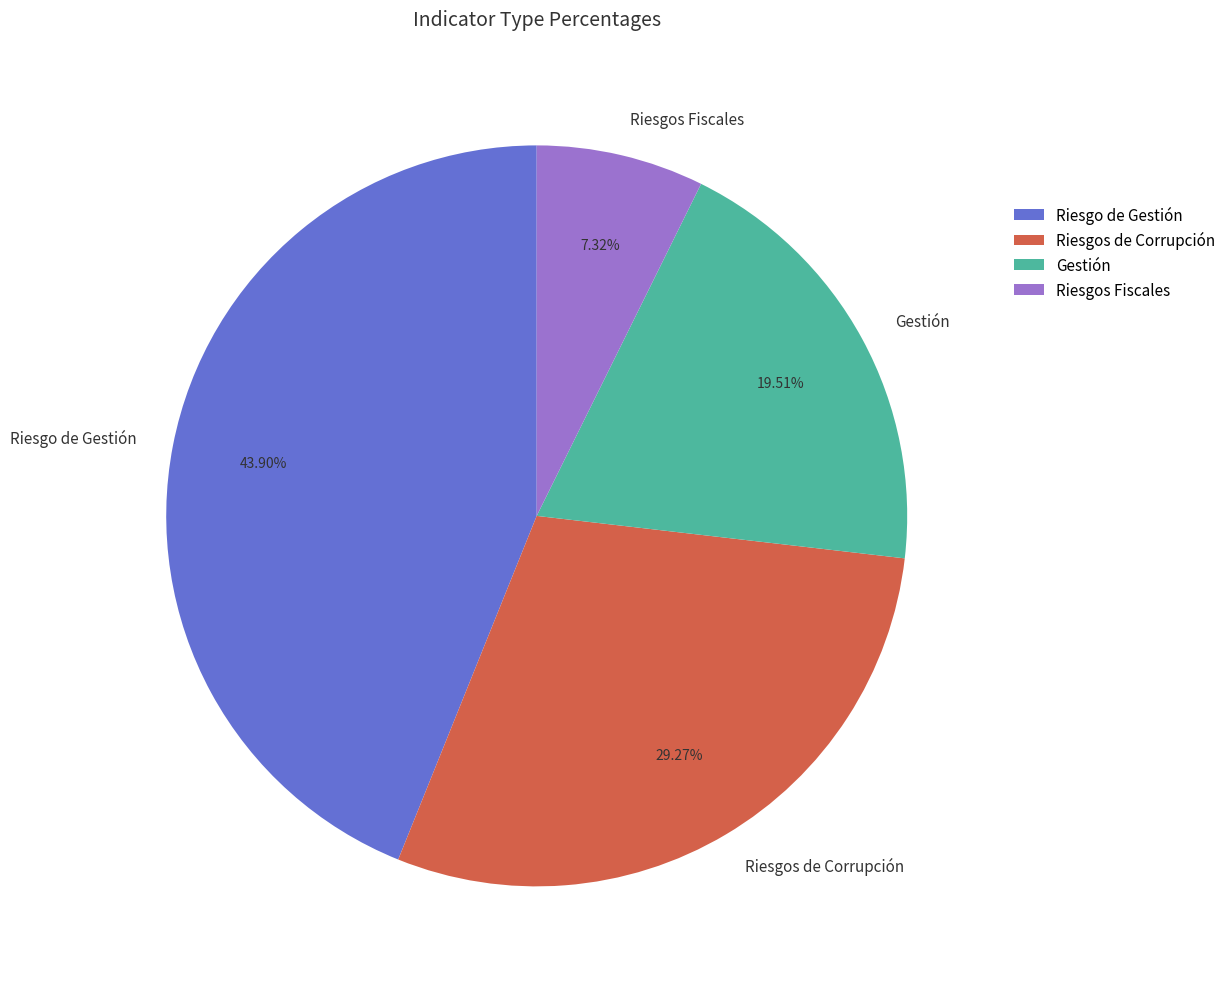

To the nearest percent, what is the combined percentage of Riesgos de Corrupción and Riesgos Fiscales?

37%